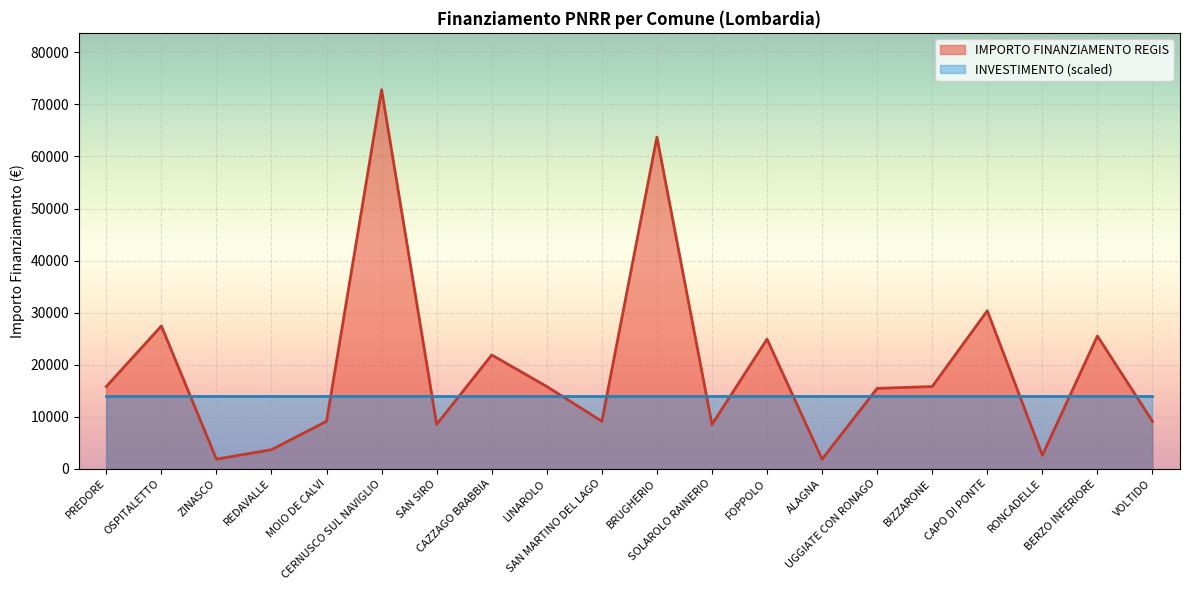

What is the label of the 5th point from the right?

BIZZARONE